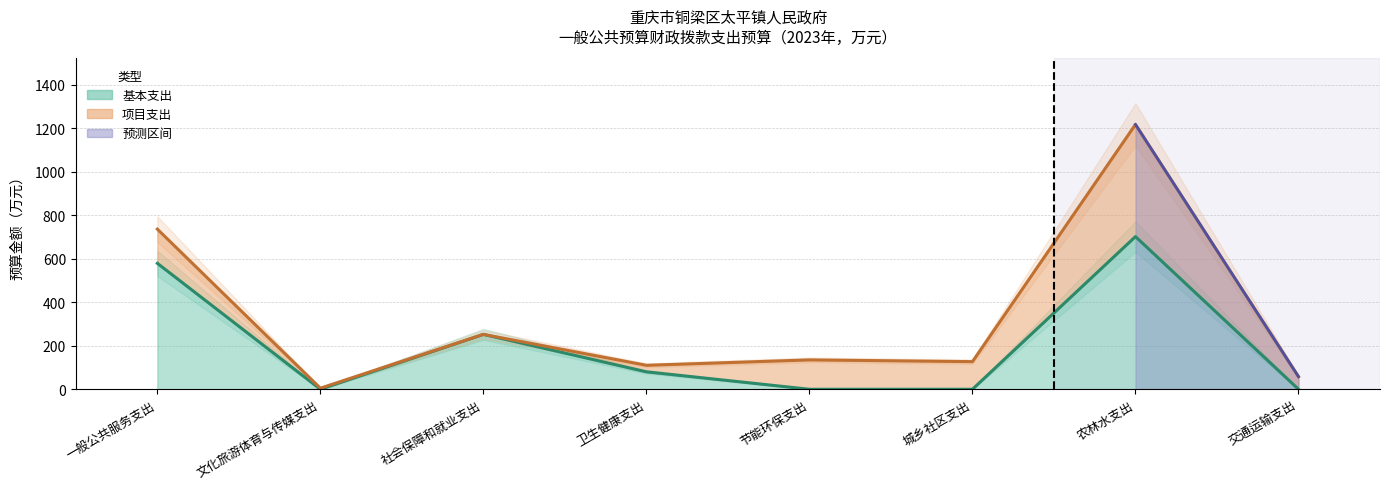

Is it true that the value at 节能环保支出 is 0.0?

True